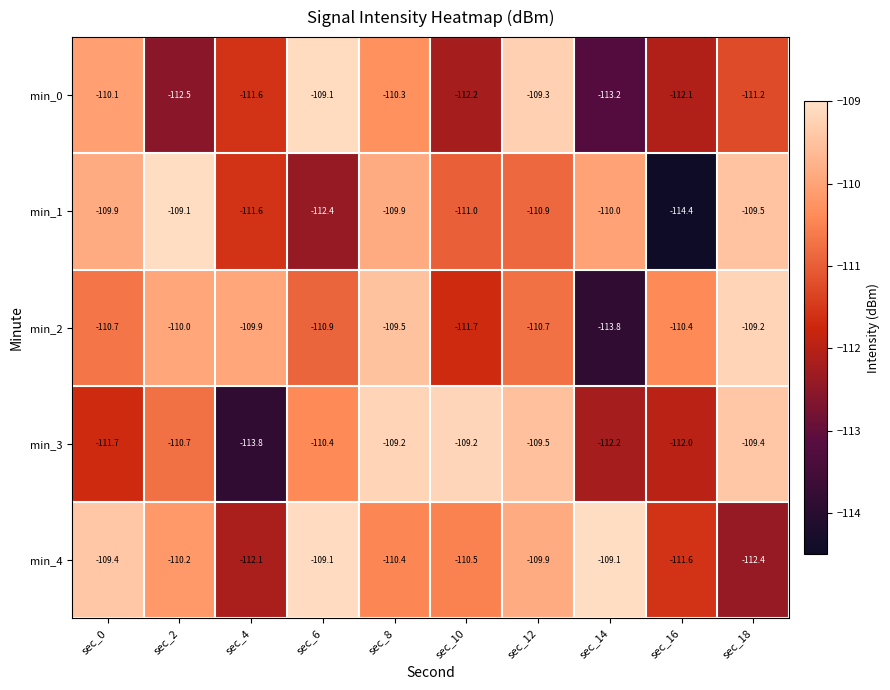

What is the difference between the maximum and second lowest values in the min_4 series?

3.0